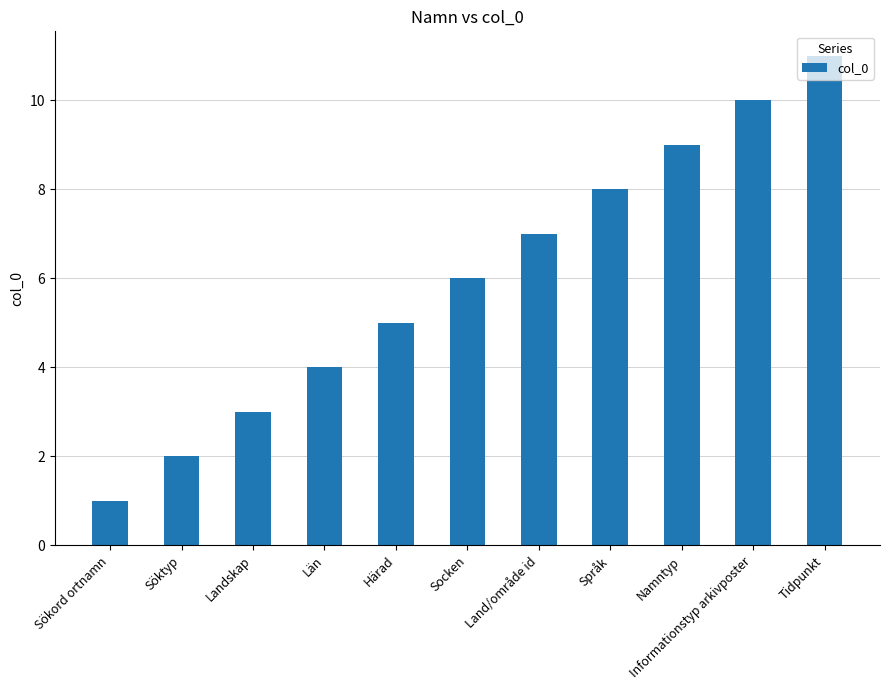

Reading right to left, list all the values displayed in this chart.

11	10	9	8	7	6	5	4	3	2	1